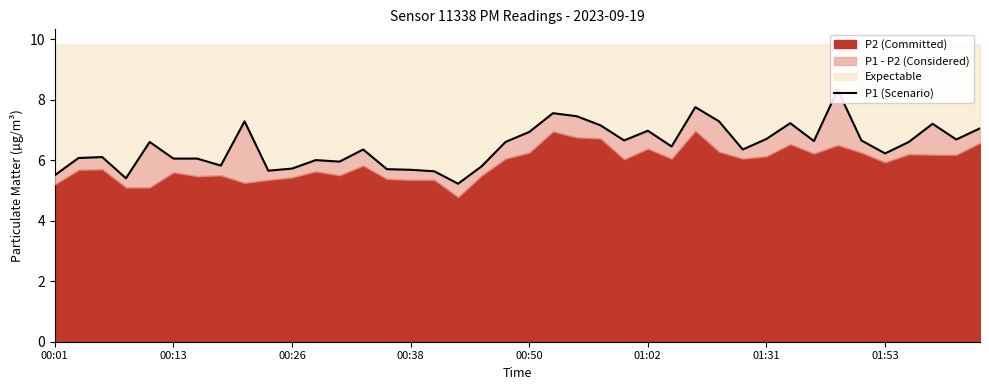

Does the chart have visible grid lines?

No